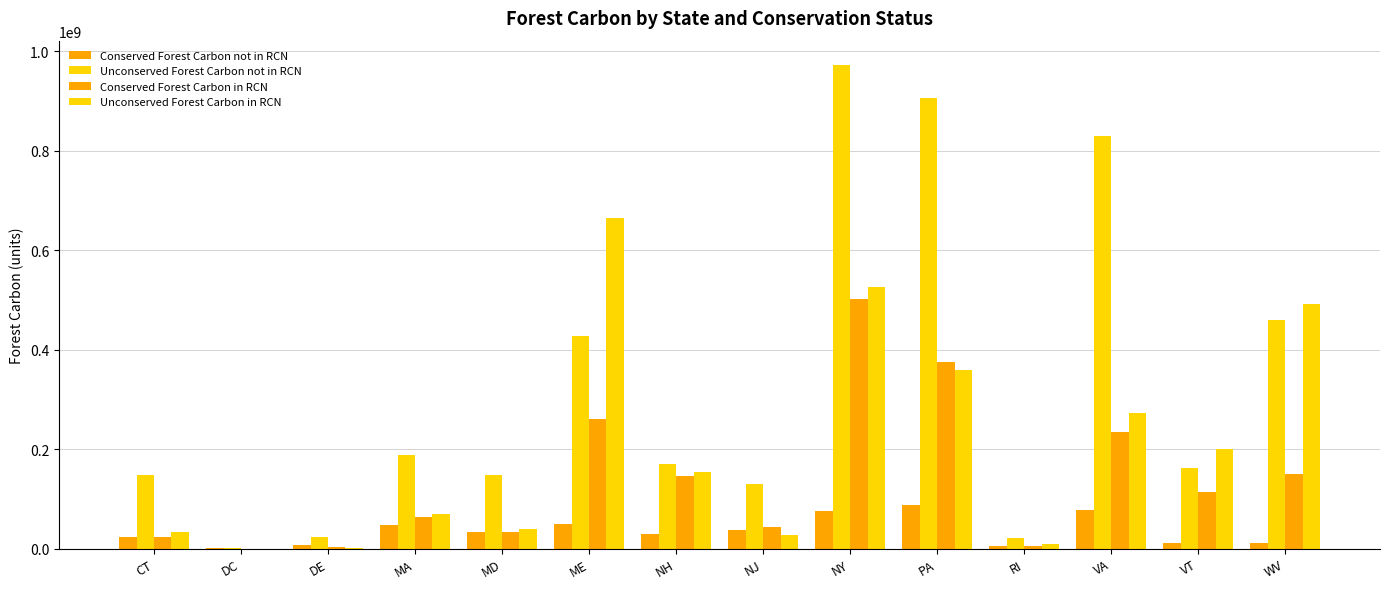

Is the value of Conserved Forest Carbon in RCN at WV greater than the value of Unconserved Forest Carbon in RCN at ME?

No